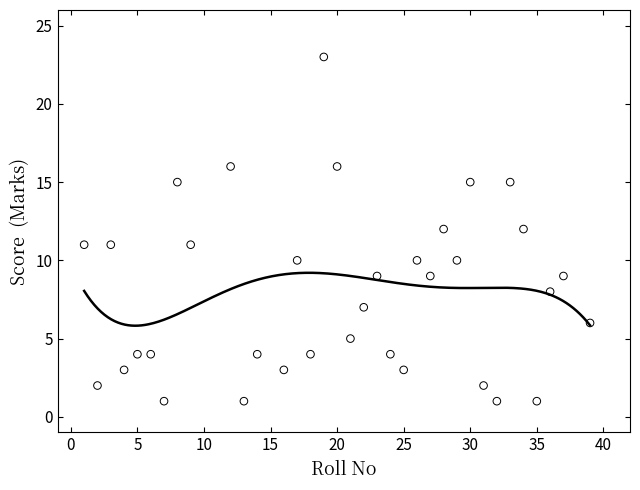

What is the range of X values (max minus min)?

38